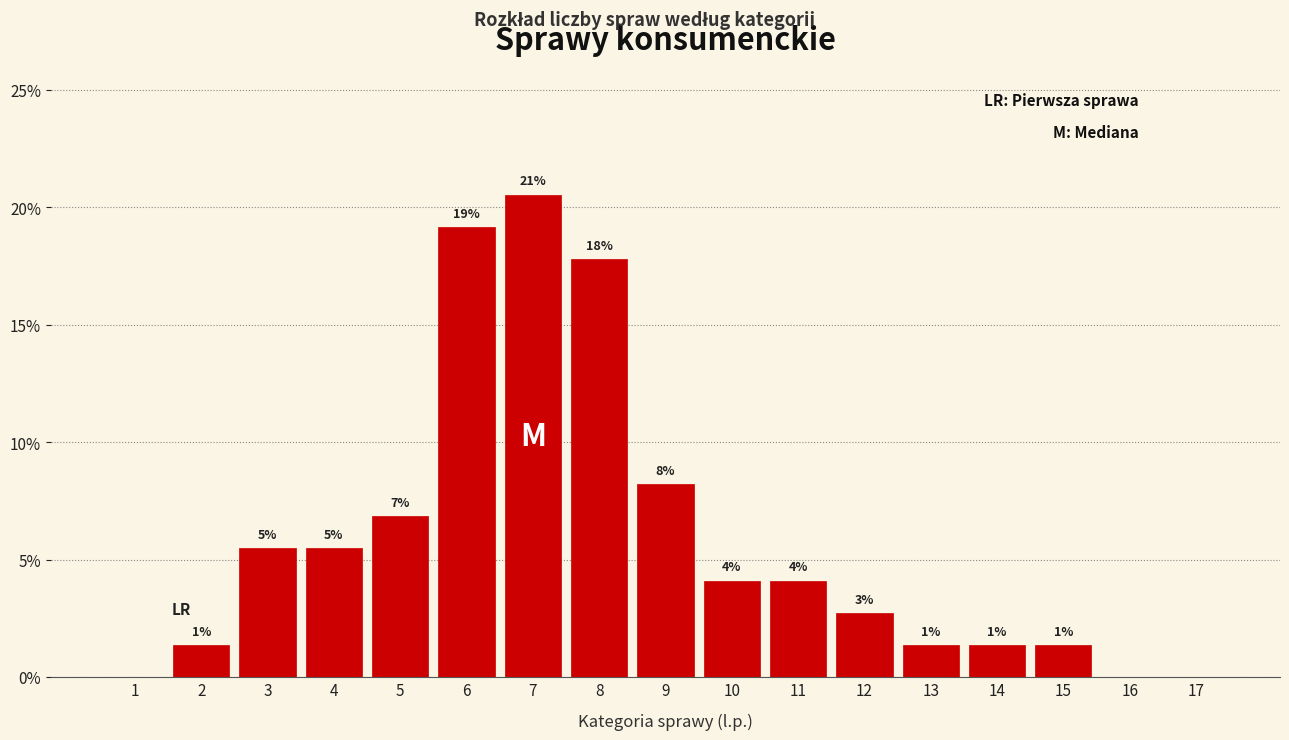

Are the bars horizontal?

No